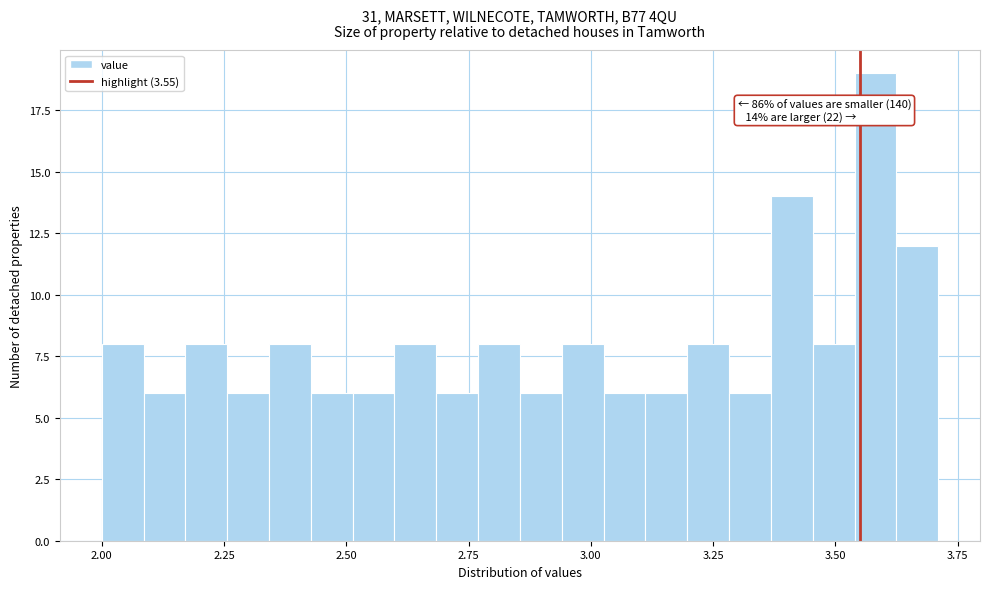

Around what value on the x-axis is the tallest bar? Give the approximate position of its centre, as read against the axis.

3.60